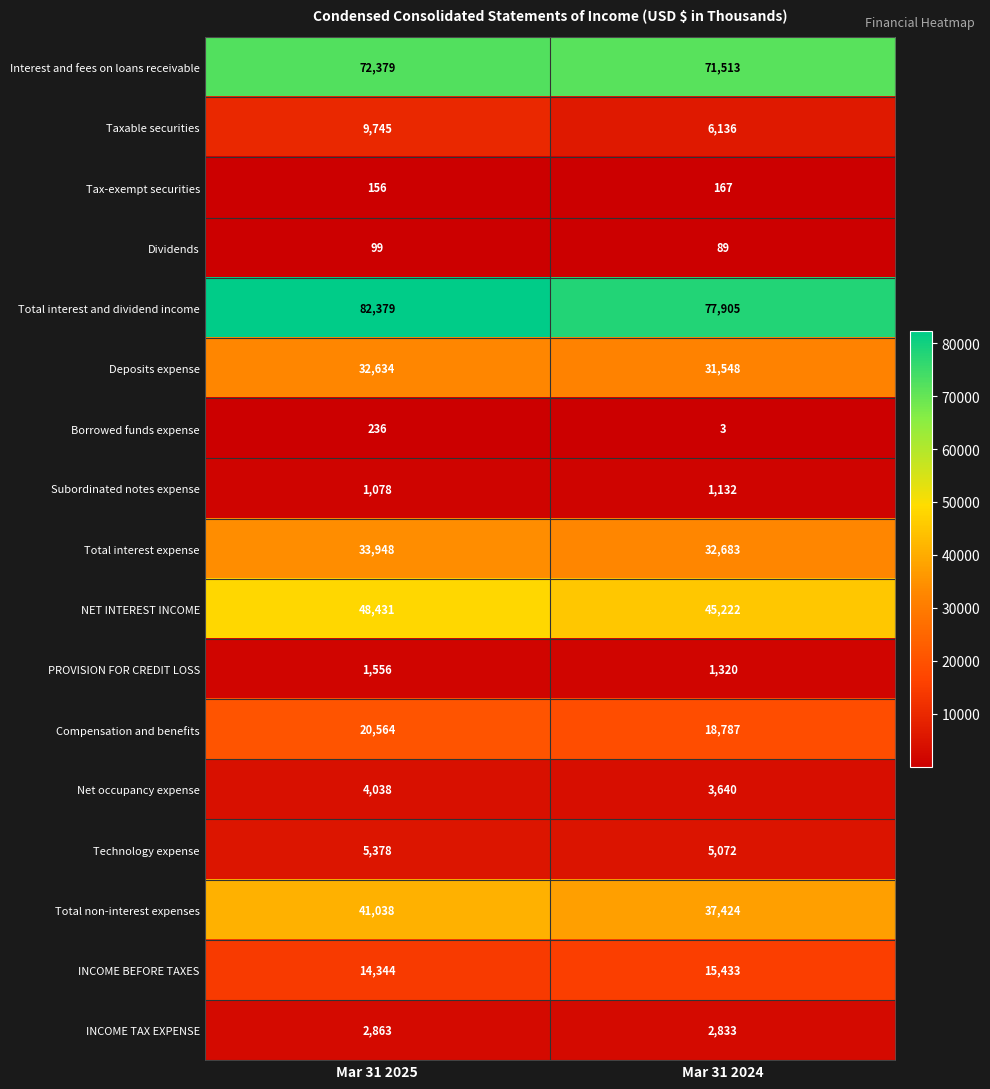

Which series has the largest range (max minus min)?

Total interest and dividend income